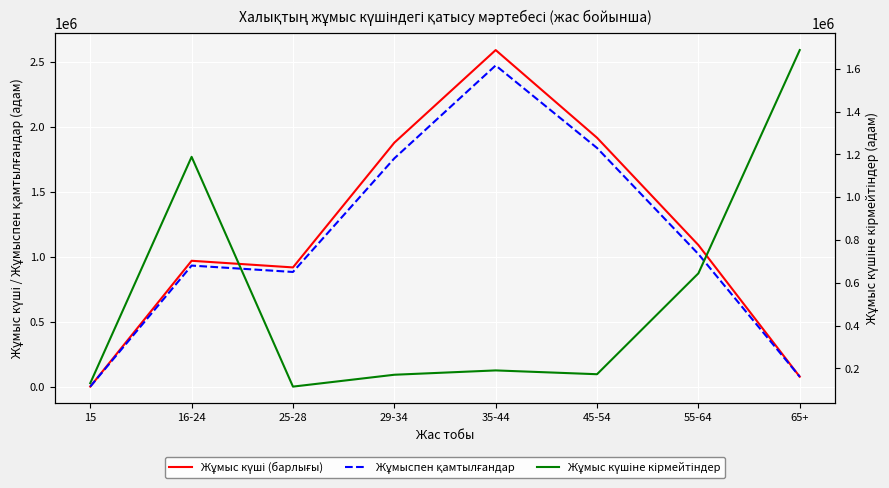

Where is Жұмыс күші (барлығы) nearest to the value 1294419?

55-64